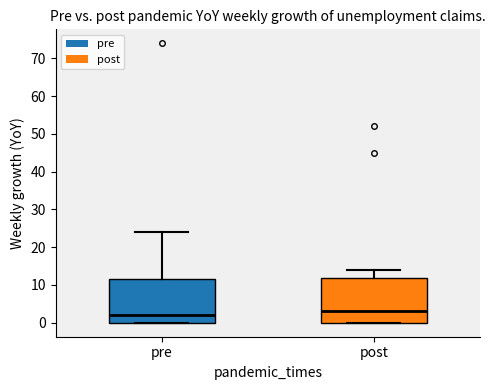

Reading left to right, read every box against the y-axis: the position of its median line, the range the box covers, and the ends of its whiskers. The values are not printed on the chart, so give them approximately, as read against the axis.

pre: median 2, box 0 to 12, whiskers 0 to 24
post: median 3, box 0 to 12, whiskers 0 to 14